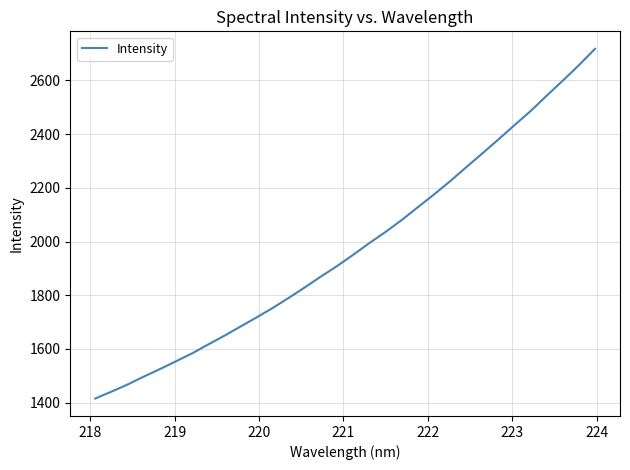

What is the smallest value displayed?

1415.4